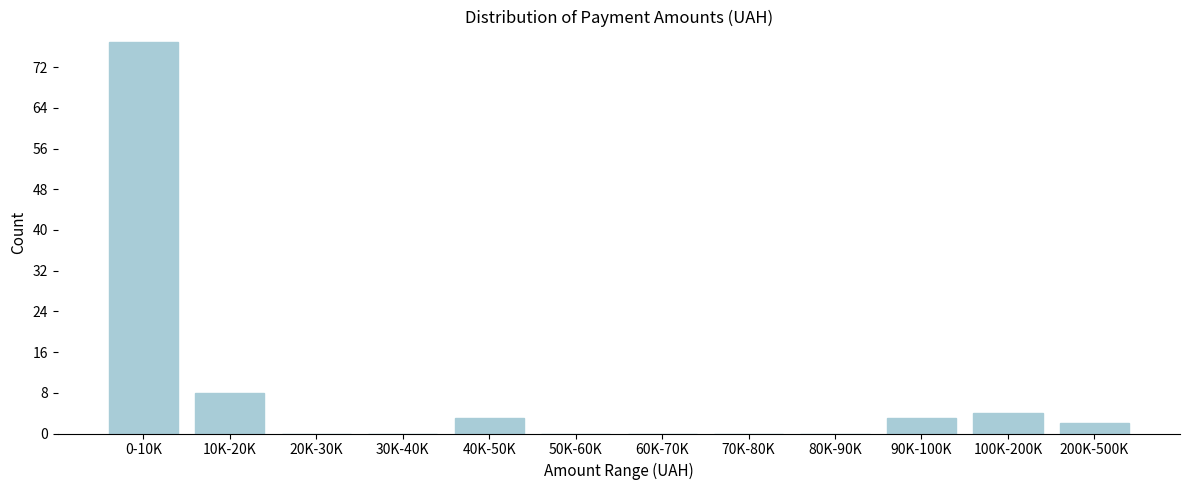

Reading left to right, what are all the values shown in this chart?

0-10K=77	10K-20K=8	20K-30K=0	30K-40K=0	40K-50K=3	50K-60K=0	60K-70K=0	70K-80K=0	80K-90K=0	90K-100K=3	100K-200K=4	200K-500K=2